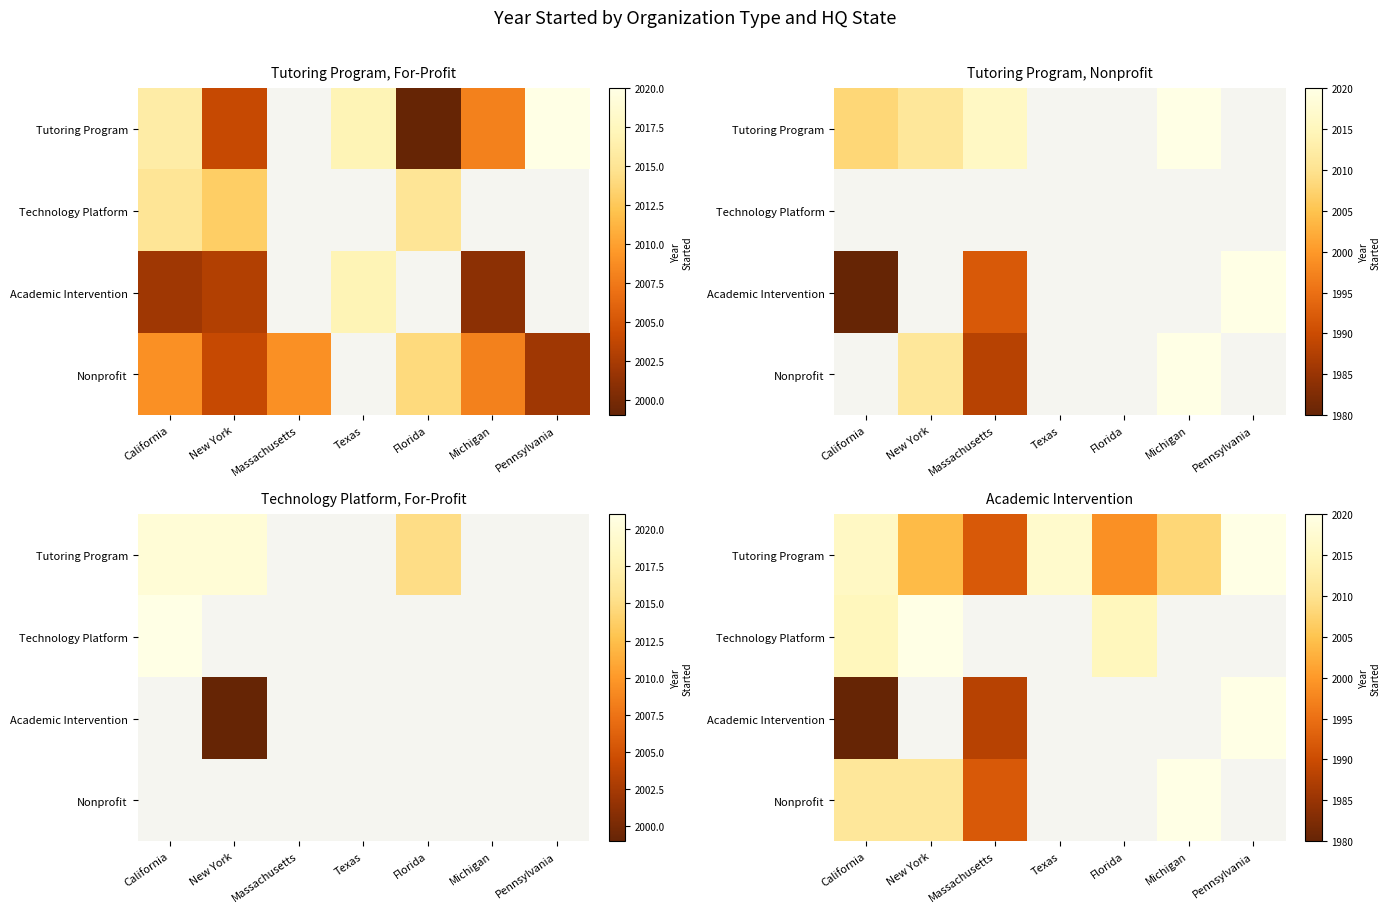

What is the minimum value shown in the chart?

1980.0